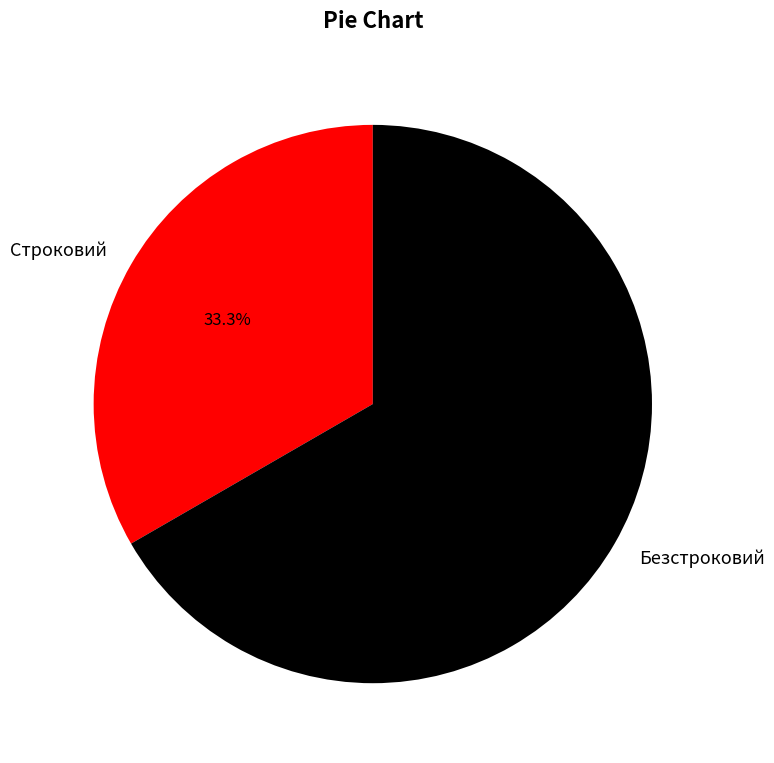

Which has a higher value, Безстроковий or Строковий?

Безстроковий